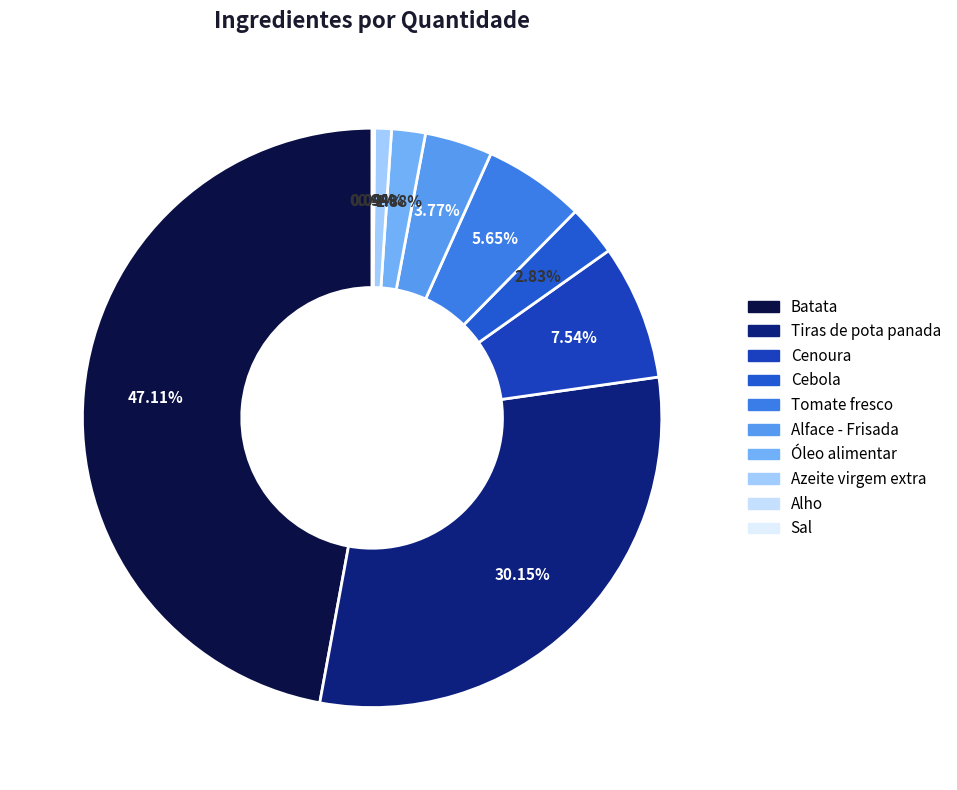

How many slices are in this pie chart?

10